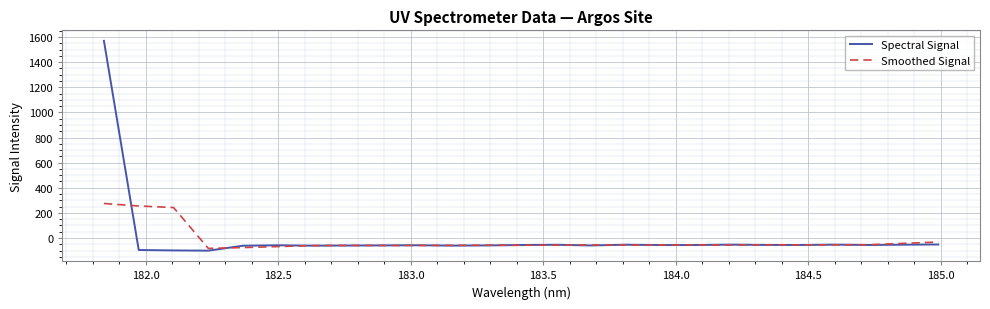

List the series in order of their peak value, lowest first.

Smoothed Signal, Spectral Signal